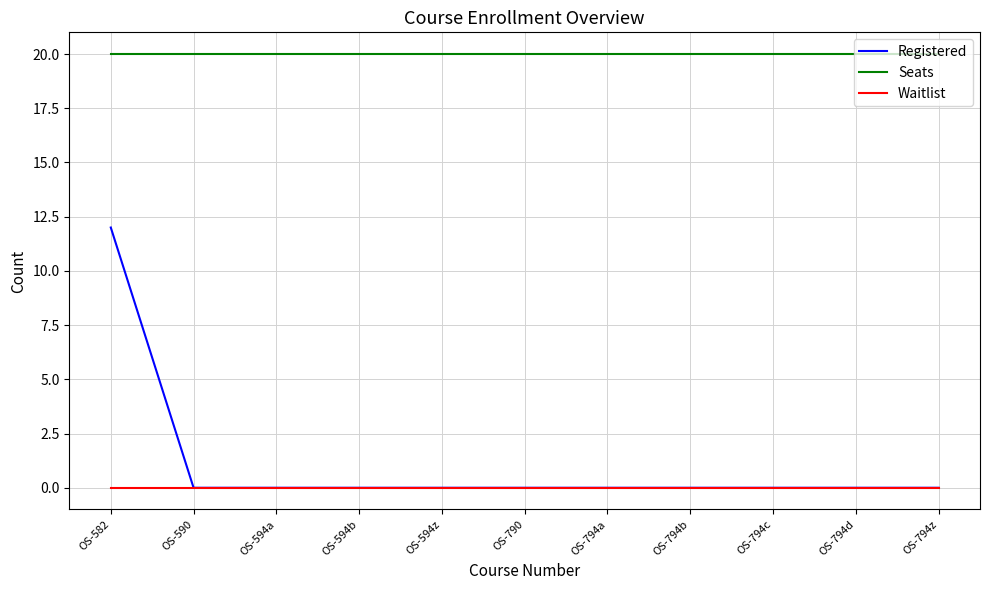

True or false: Seats and Waitlist intersect in this chart.

False